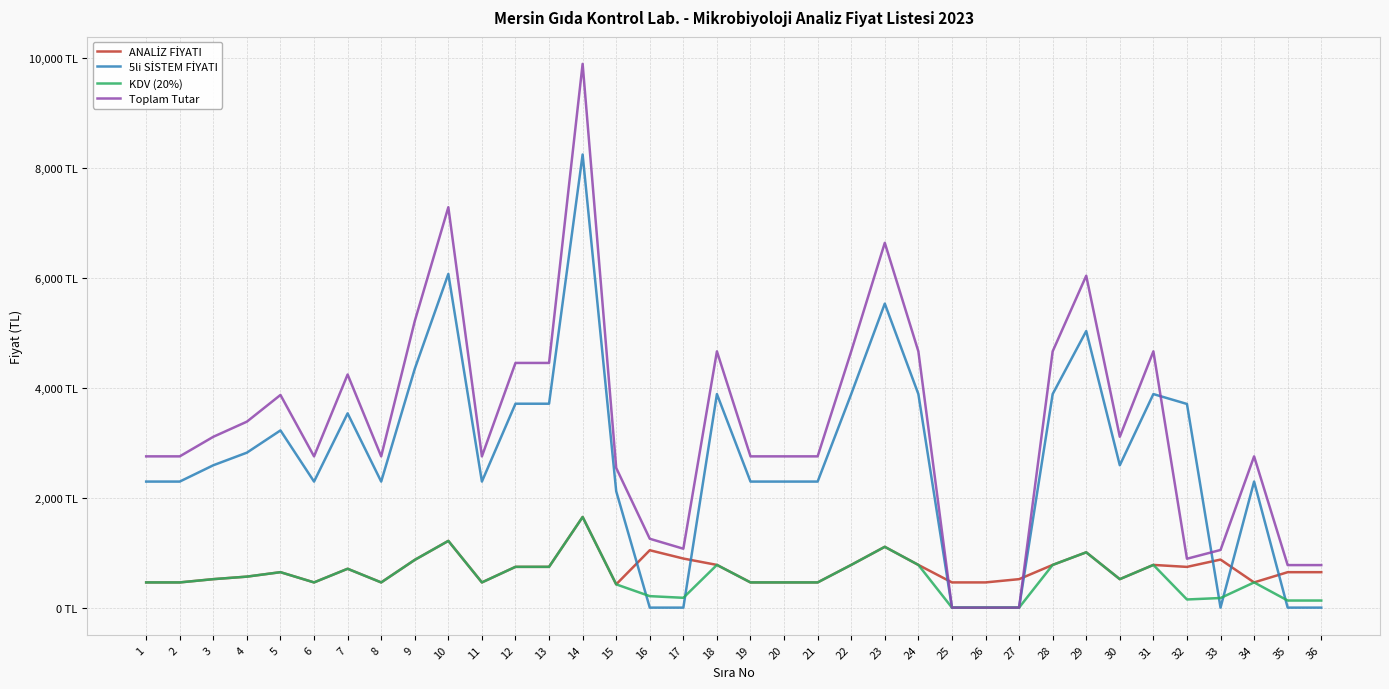

Does the chart display data point markers on the line(s)?

No